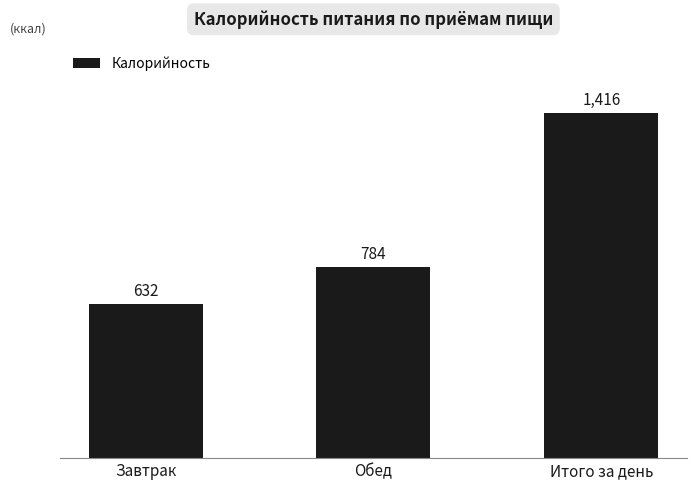

What is the value of the 1st bar from the left?

632